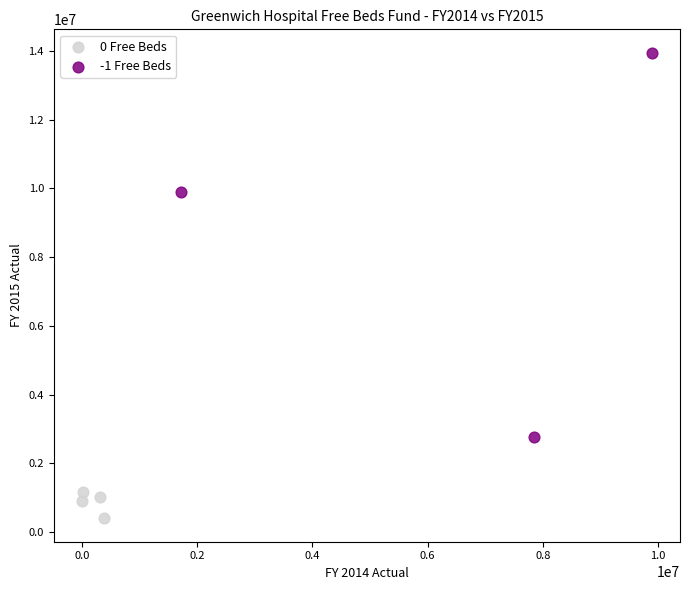

Which series has the largest Y range (max minus min)?

-1 Free Beds